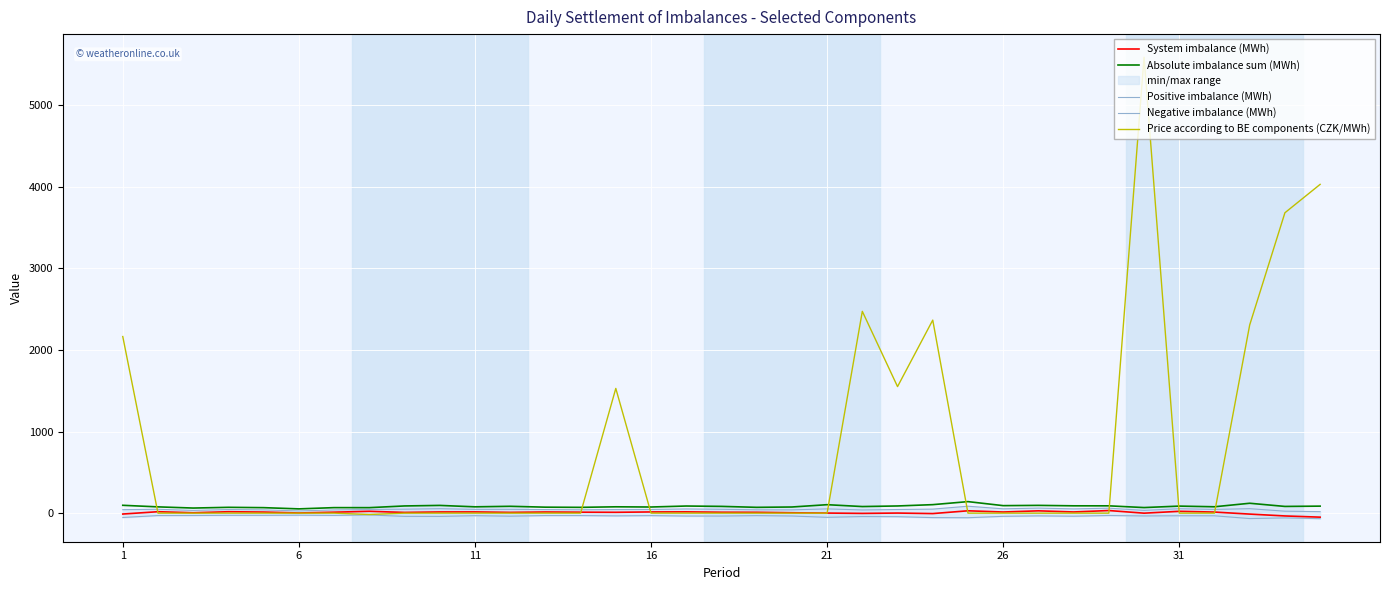

Which series has the largest total across all categories?

Price according to BE components (CZK/MWh)